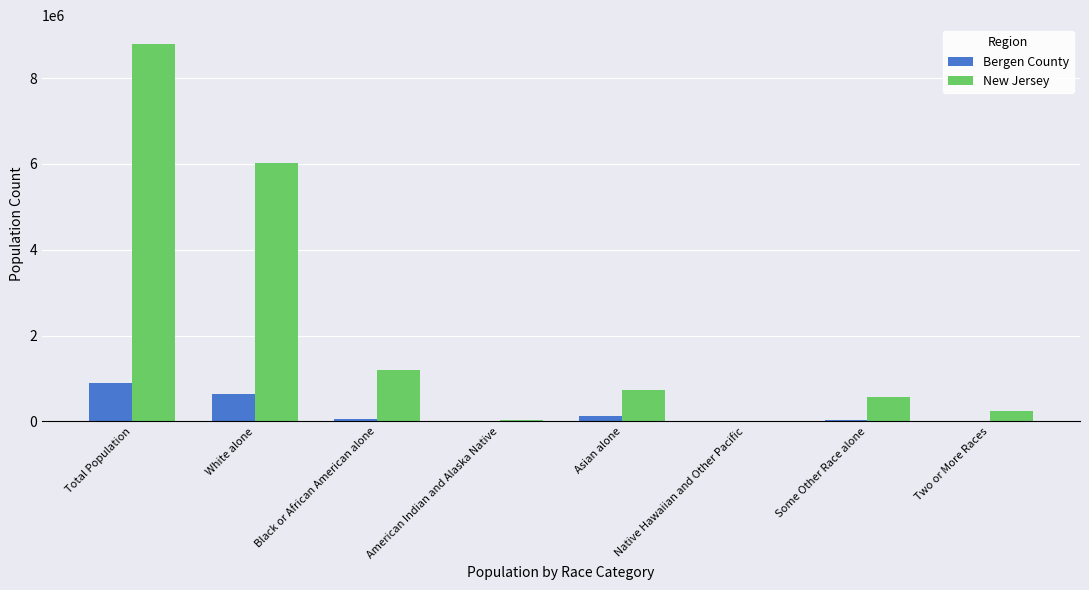

Is it true that Bergen County equals 1220621 at Total Population?

False